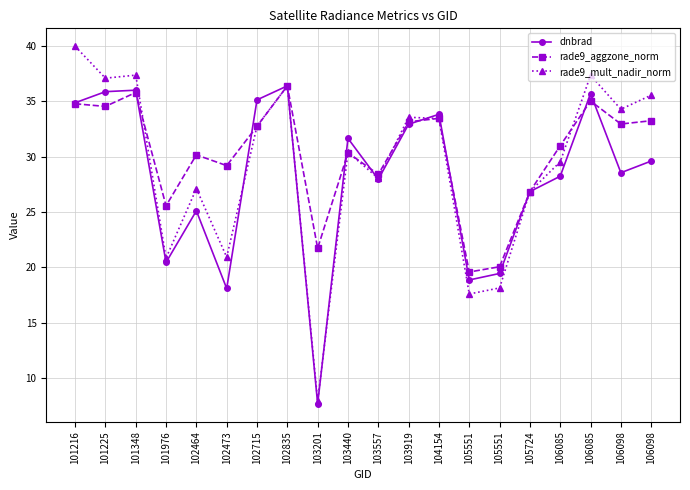

What are all the series names shown in the legend?

dnbrad, rade9_aggzone_norm, rade9_mult_nadir_norm